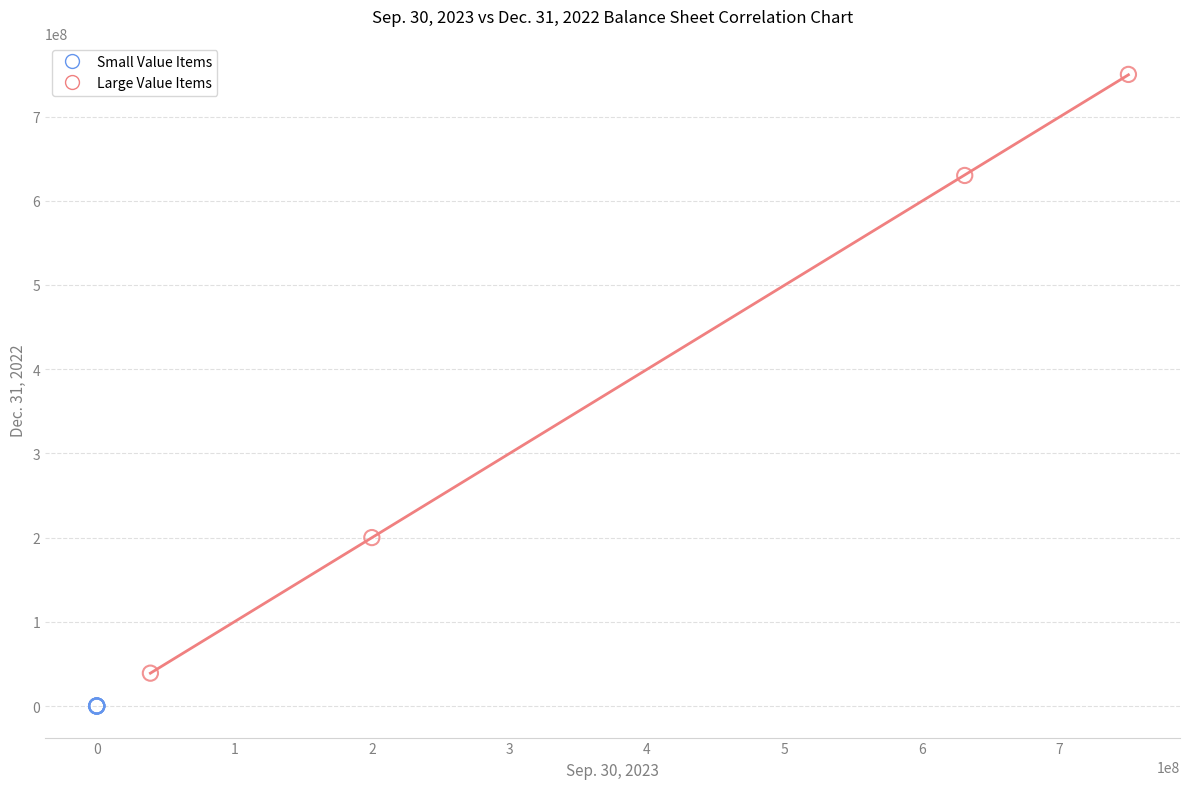

Which series reaches the minimum Y coordinate?

Small Value Items